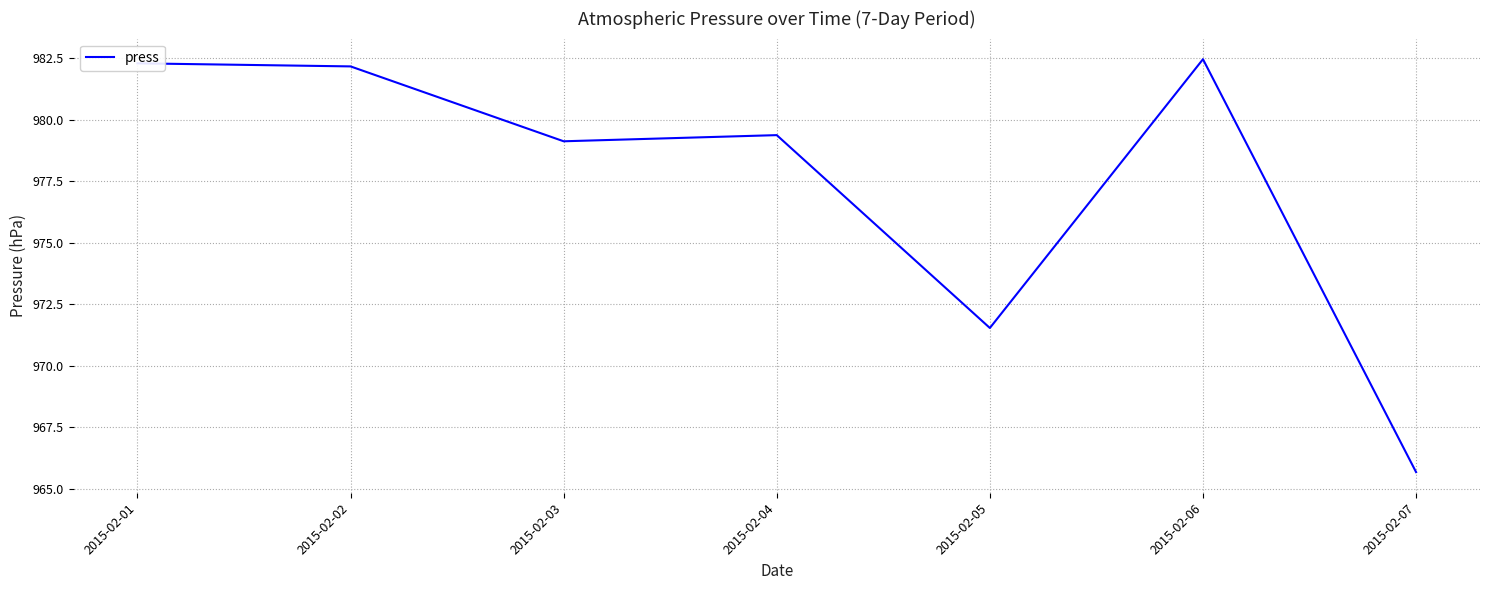

At which label is the value closest to 974?

2015-02-05